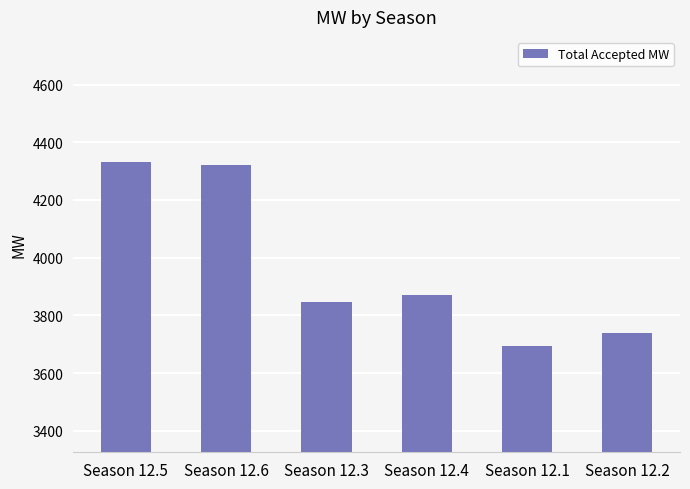

What is the maximum value shown in the chart?

4332